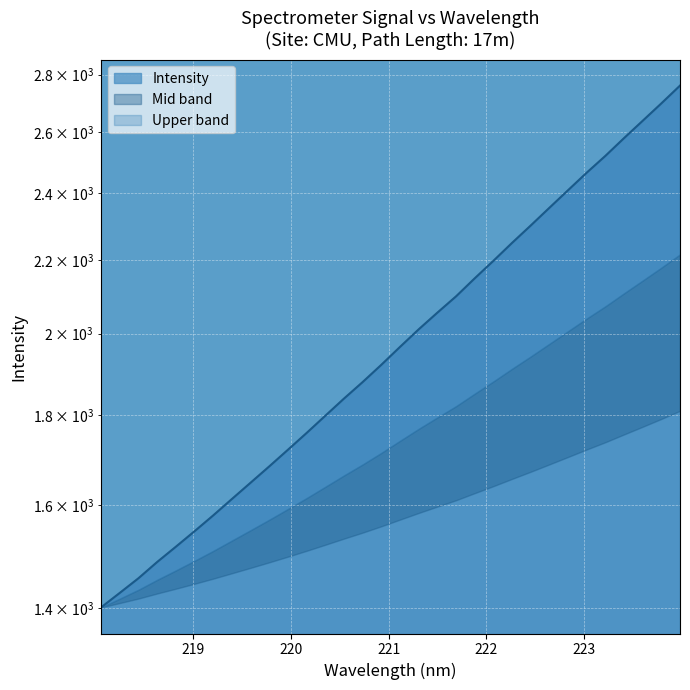

What value does the data have at 222.4538?

2302.0